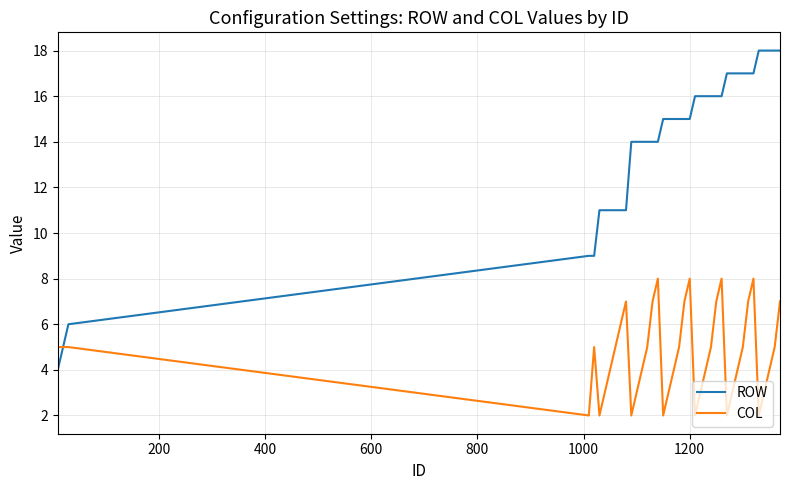

What is the greatest value displayed?

18